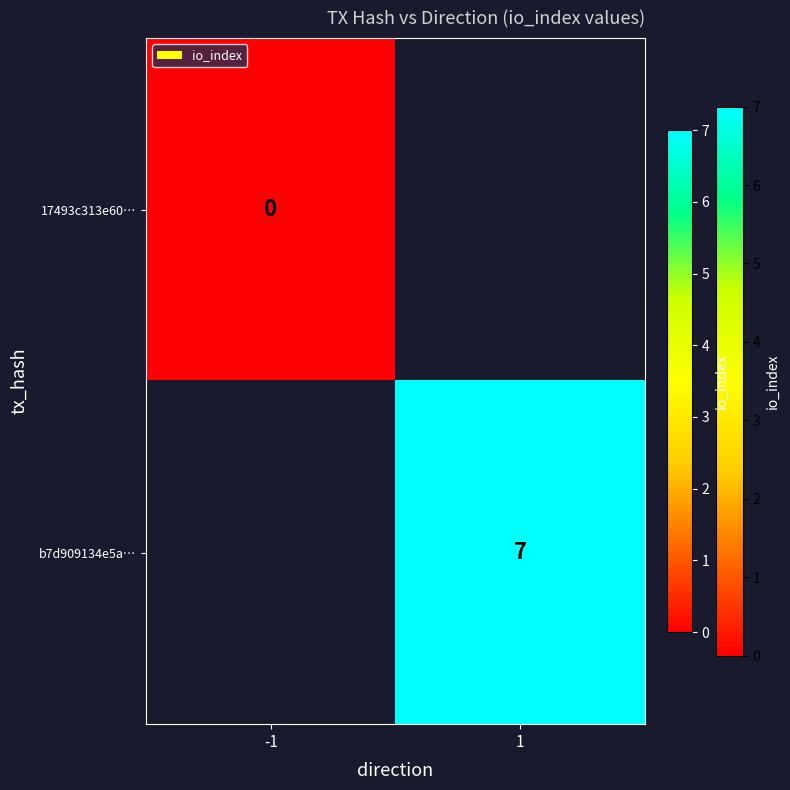

What is the maximum value shown in the chart?

7.0